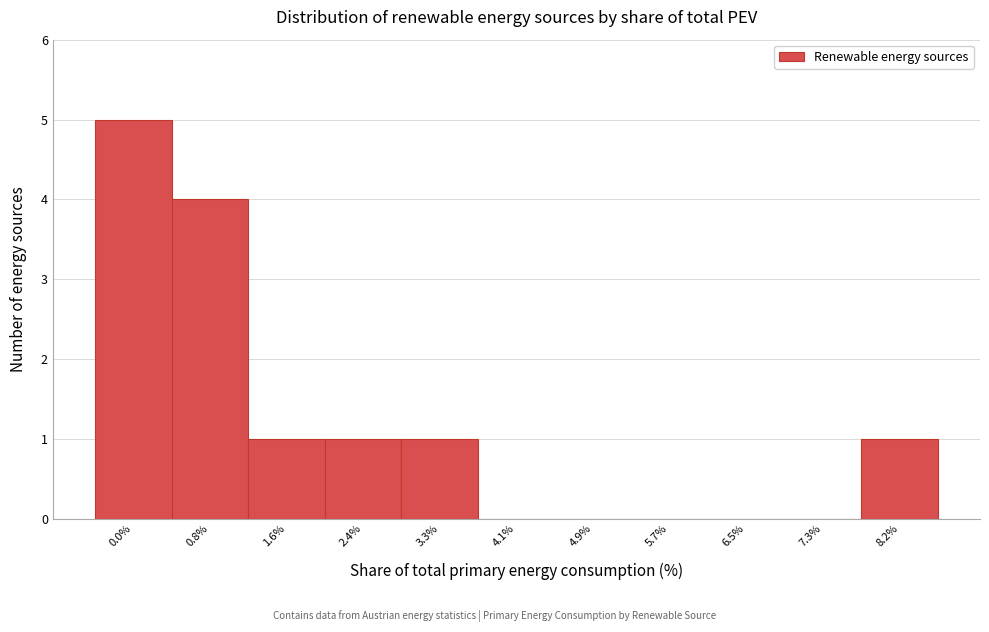

Reading left to right, extract all data points from this chart.

0.0%=5	0.8%=4	1.6%=1	2.4%=1	3.3%=1	4.1%=0	4.9%=0	5.7%=0	6.5%=0	7.3%=0	8.2%=1